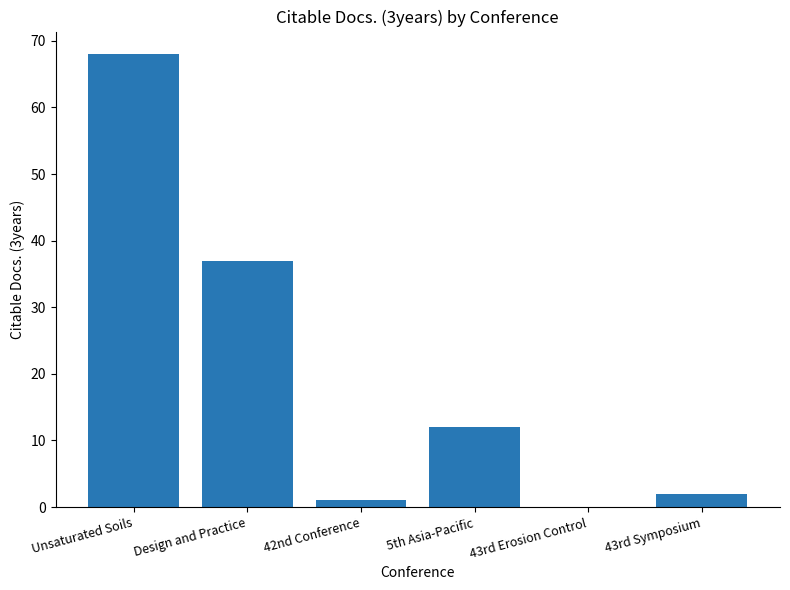

Count the number of categories in the chart.

6